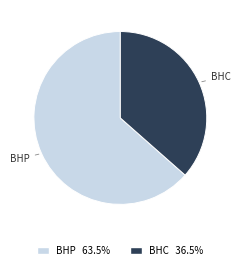

Is there any slice that represents more than half of the pie?

Yes